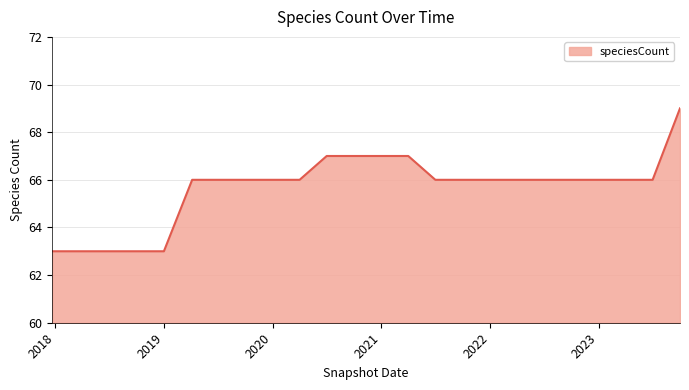

What is the greatest value displayed?

69